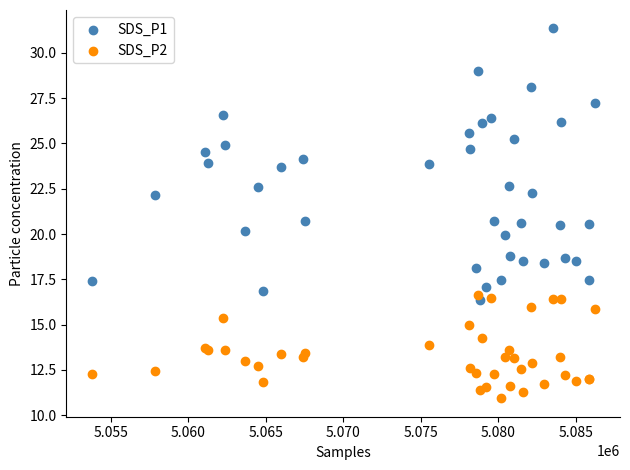

Which series has the largest Y range (max minus min)?

SDS_P1